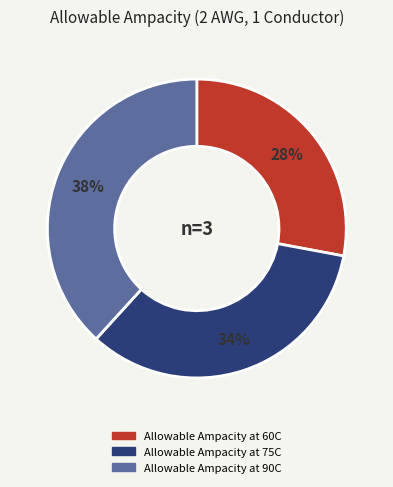

True or false: Allowable Ampacity at 90C accounts for 49% of the total.

False